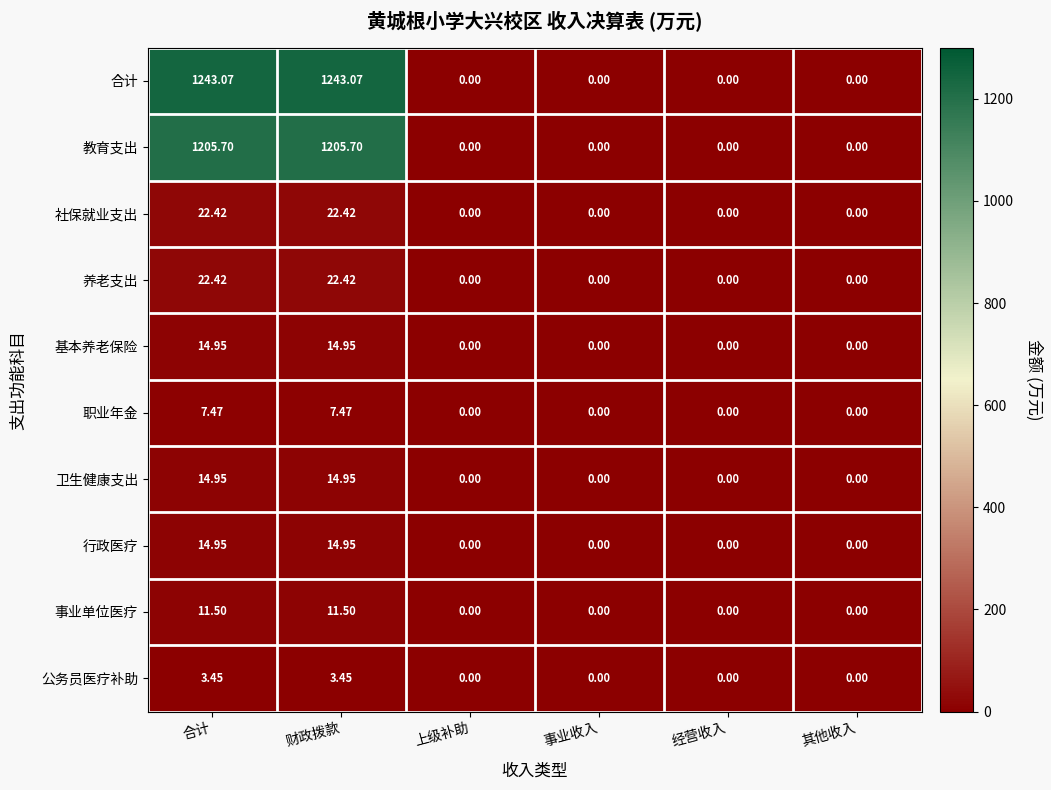

Which series has the widest spread of values?

合计